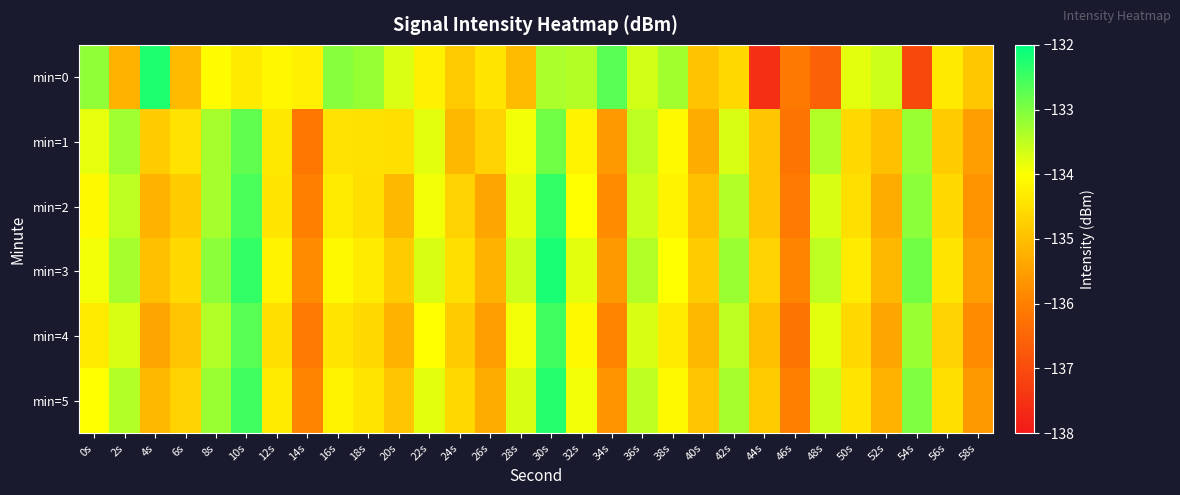

What is the total value across all series at 42s?

-801.7